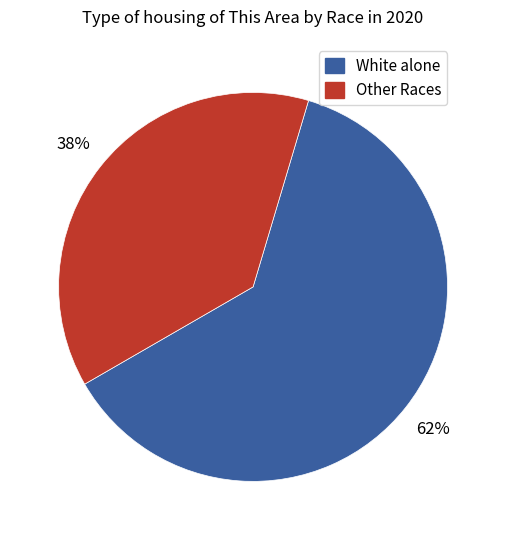

What is the ratio of the value at Other Races to the value at White alone?

0.6